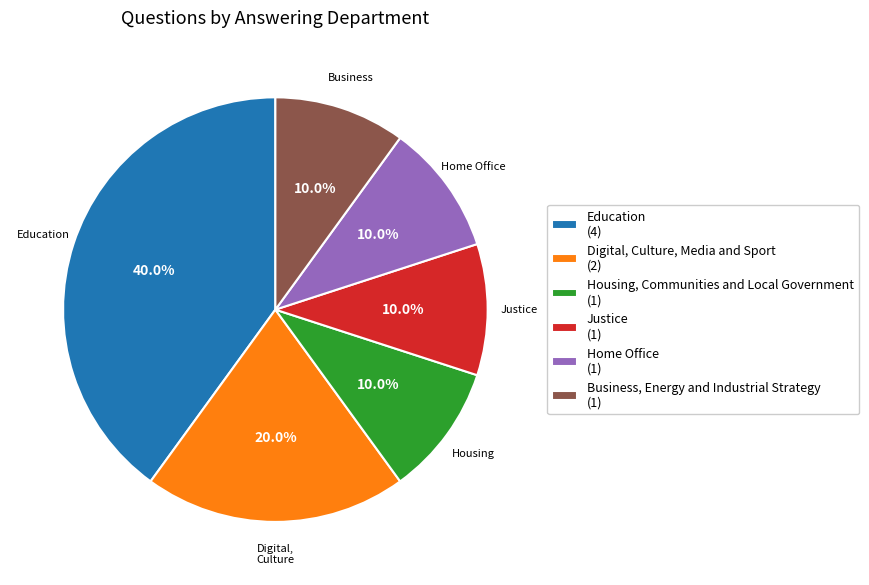

How many segments does this pie chart have?

6